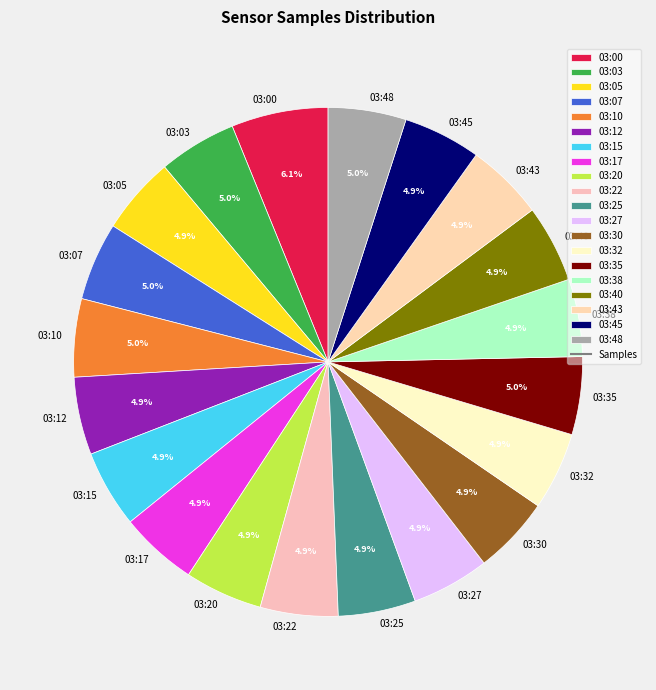

The 03:25 slice represents 13% of the pie. True or false?

False